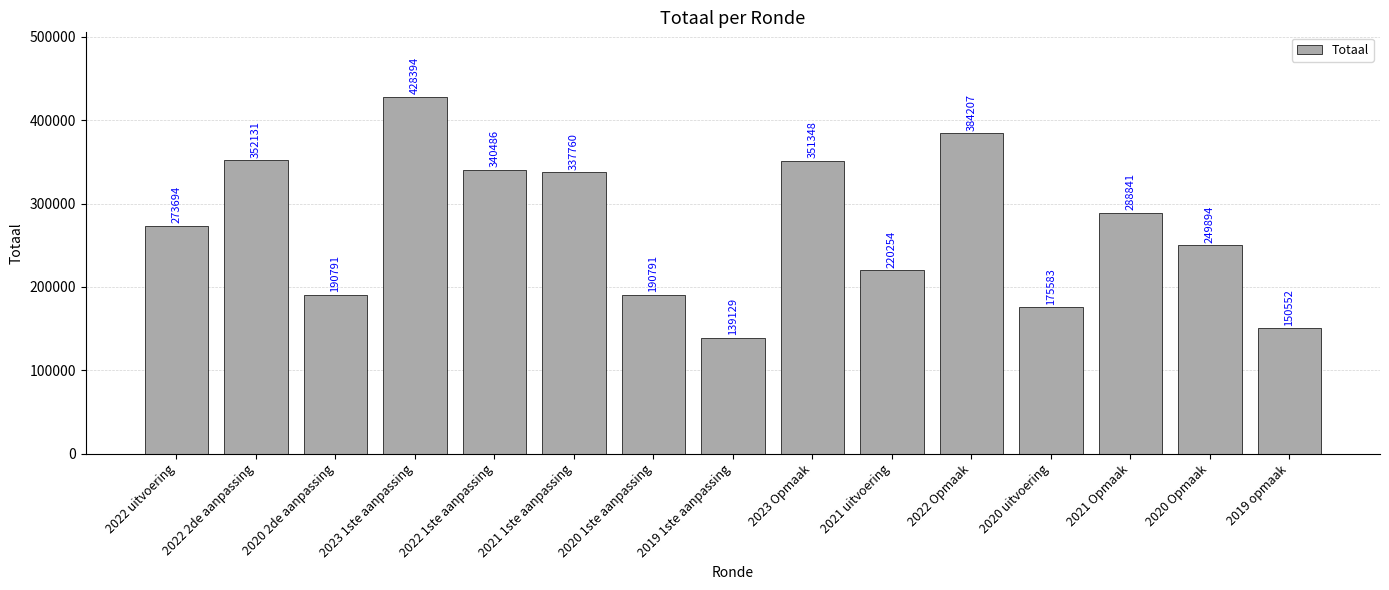

What is the difference between the values at 2022 2de aanpassing and 2020 Opmaak?

102237